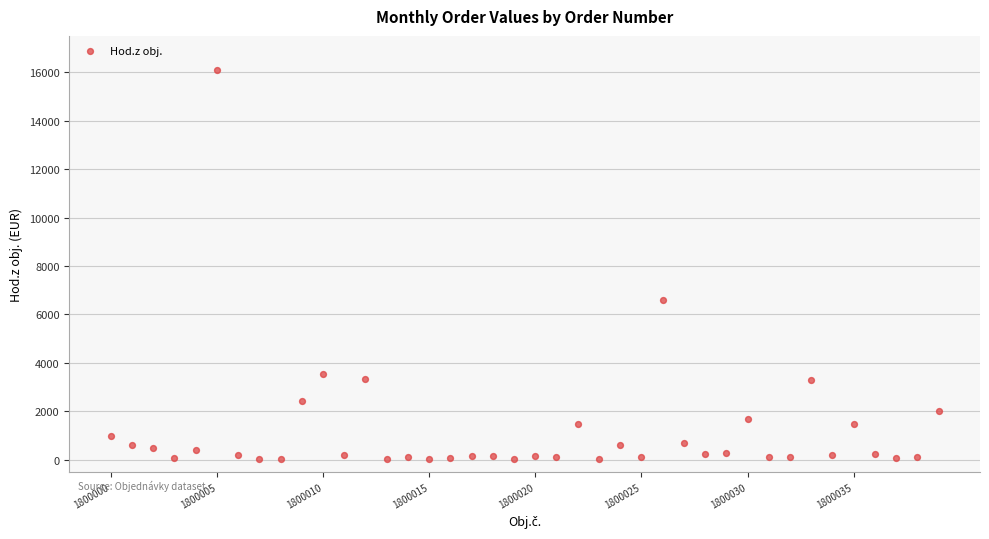

What Y value in the scatter plot is closest to 8055?

6601.2